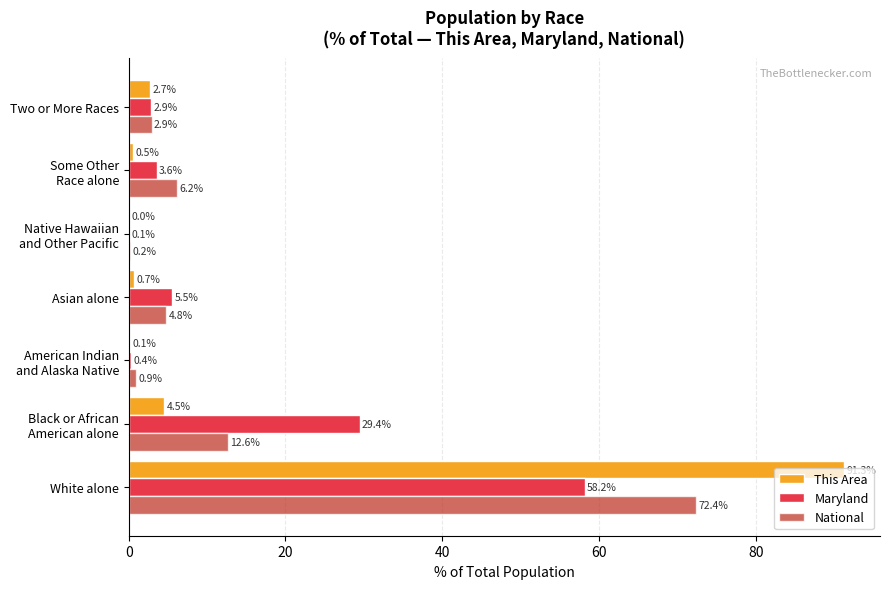

At which category does the chart reach its peak across all series?

White alone